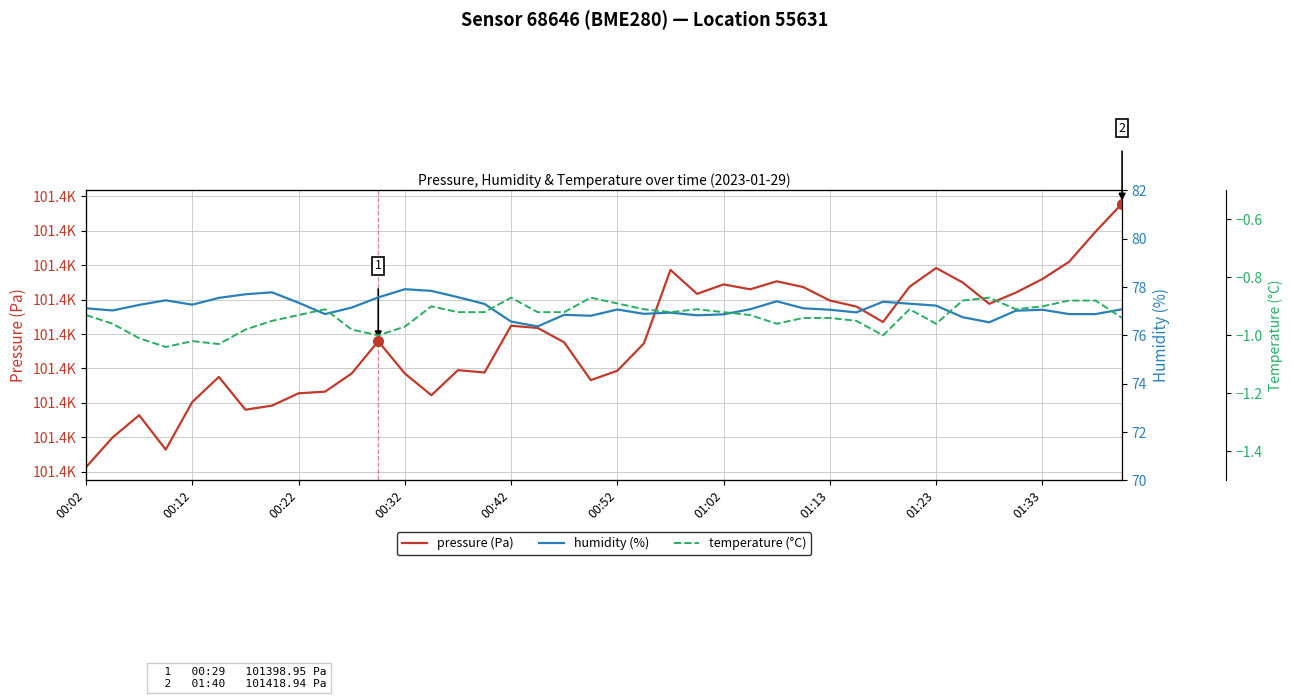

In pressure (Pa), how many points are higher than both neighbors (excluding endpoints)?

9